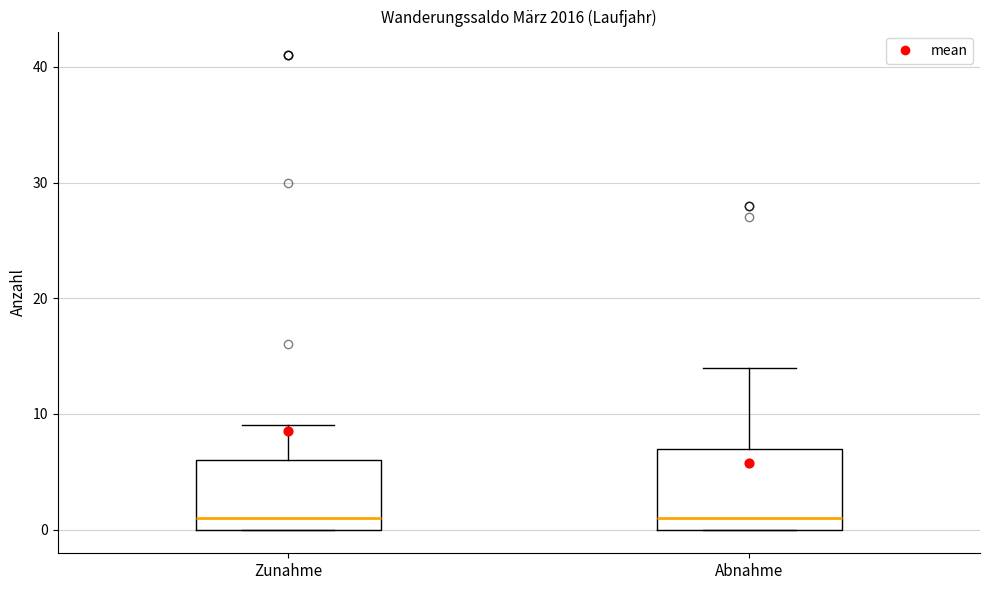

Where does the median line of the box for Abnahme sit on the y-axis? The values are not printed on the chart, so give them approximately, as read against the axis.

1